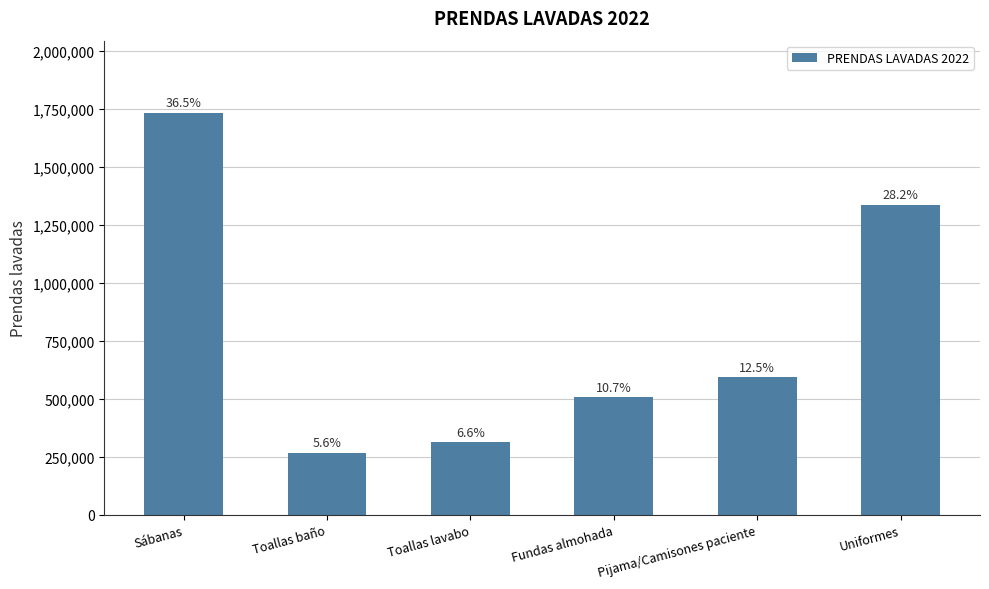

Reading left to right, what are all the values shown in this chart?

Sábanas=1733666	Toallas baño=266527	Toallas lavabo=311796	Fundas almohada=505990	Pijama/Camisones paciente=593655	Uniformes=1338328